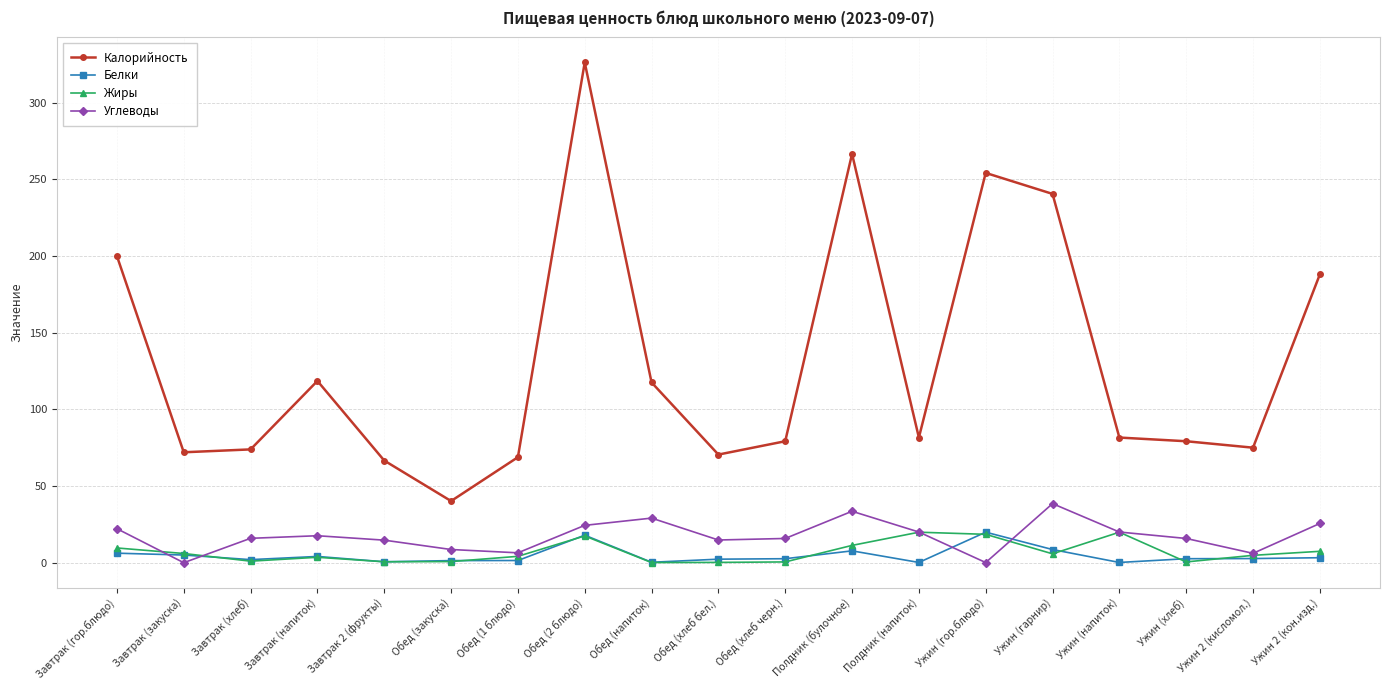

True or false: Углеводы and Жиры intersect in this chart.

True